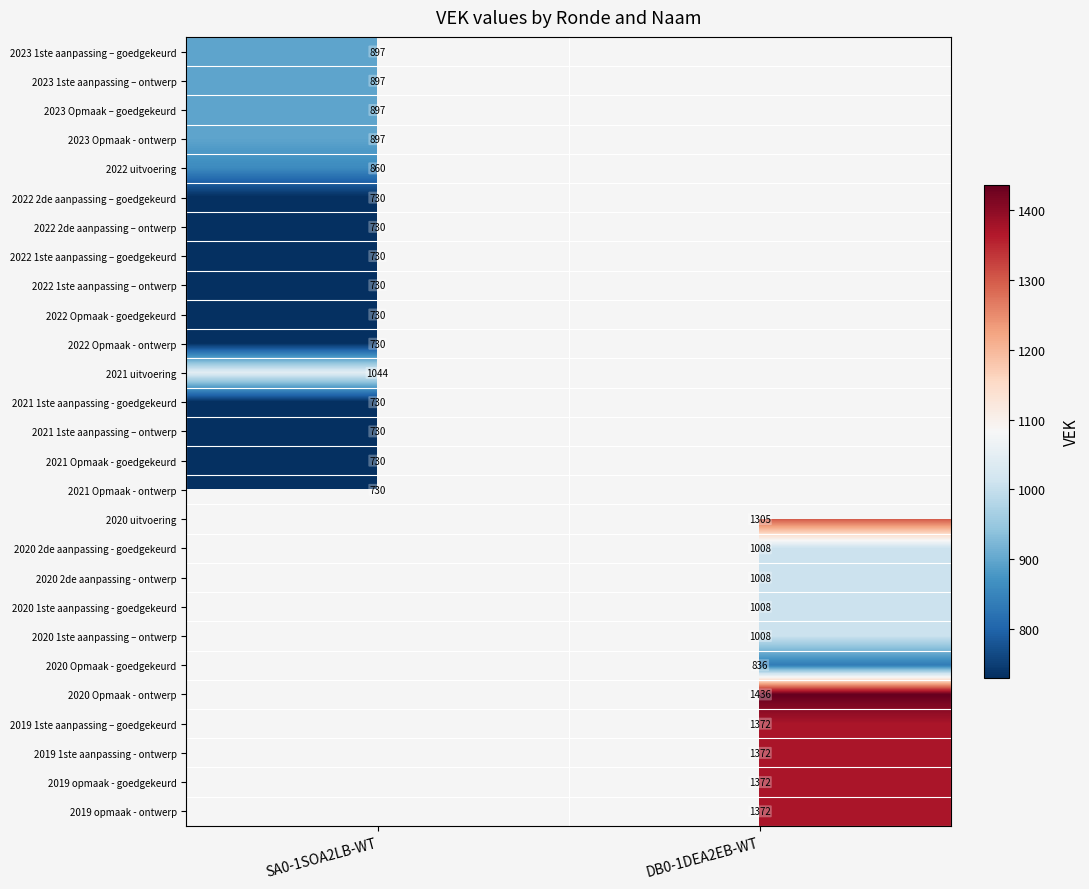

At how many categories does at least one series exceed 1016?

2